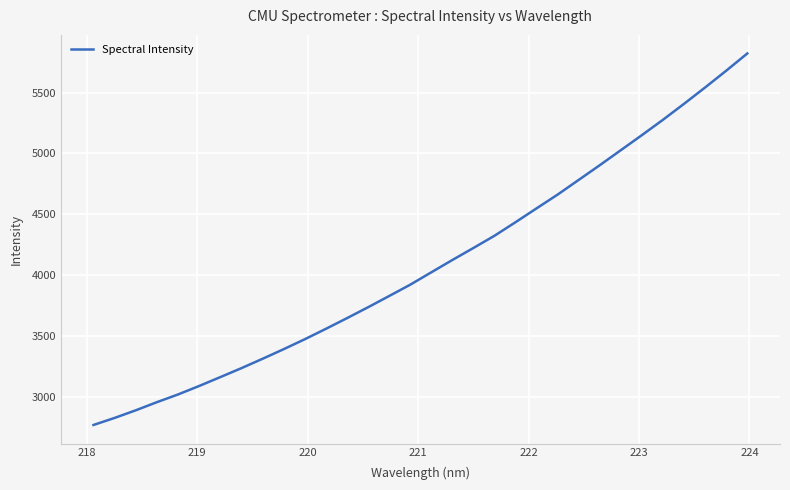

What is the sum of all values?

130749.7